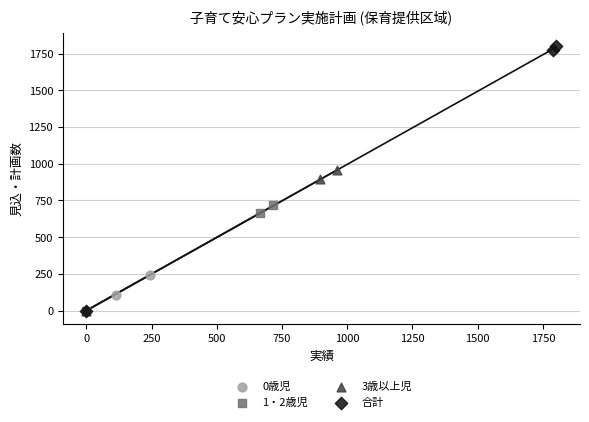

Which series reaches the maximum Y coordinate?

合計